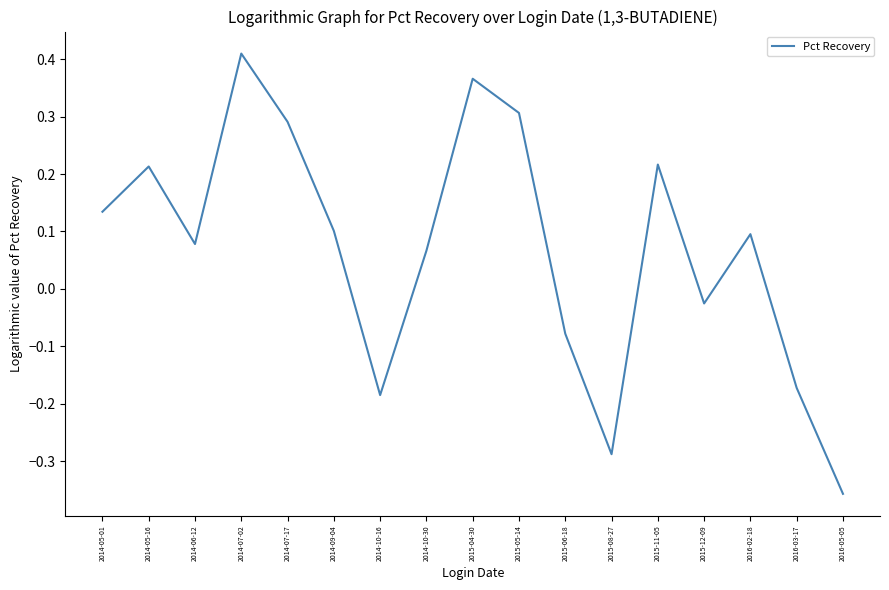

Which category has the lowest value across all series?

2016-05-05